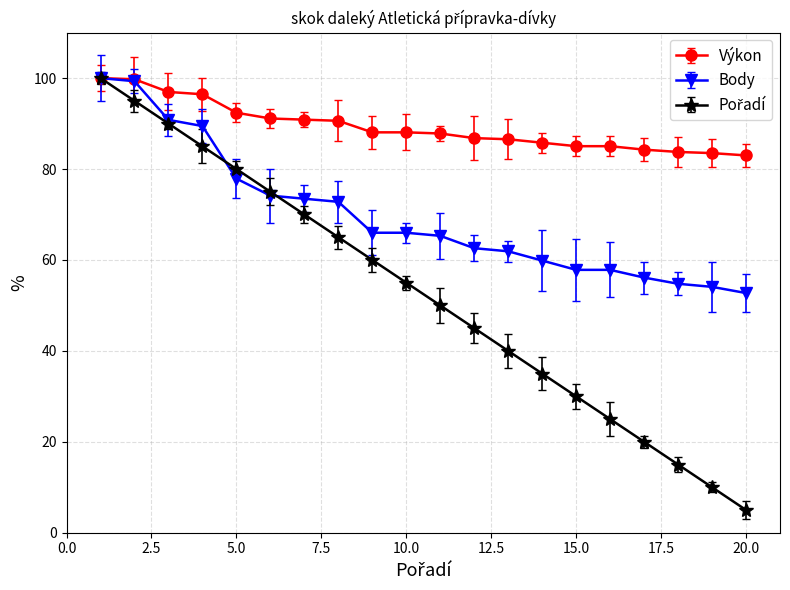

What is the maximum value shown in the chart?

100.0